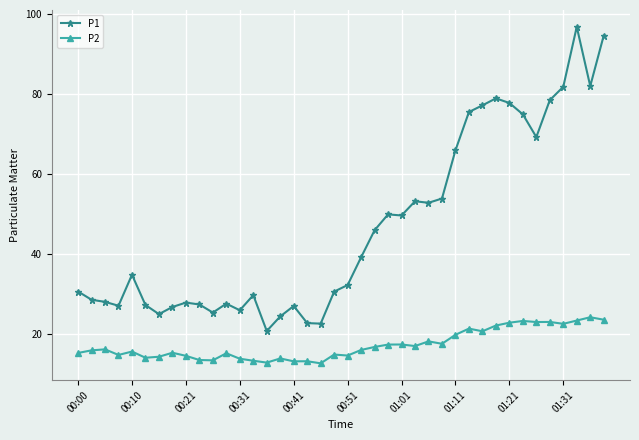

Rank the series by their average value, from lowest to highest.

P2, P1